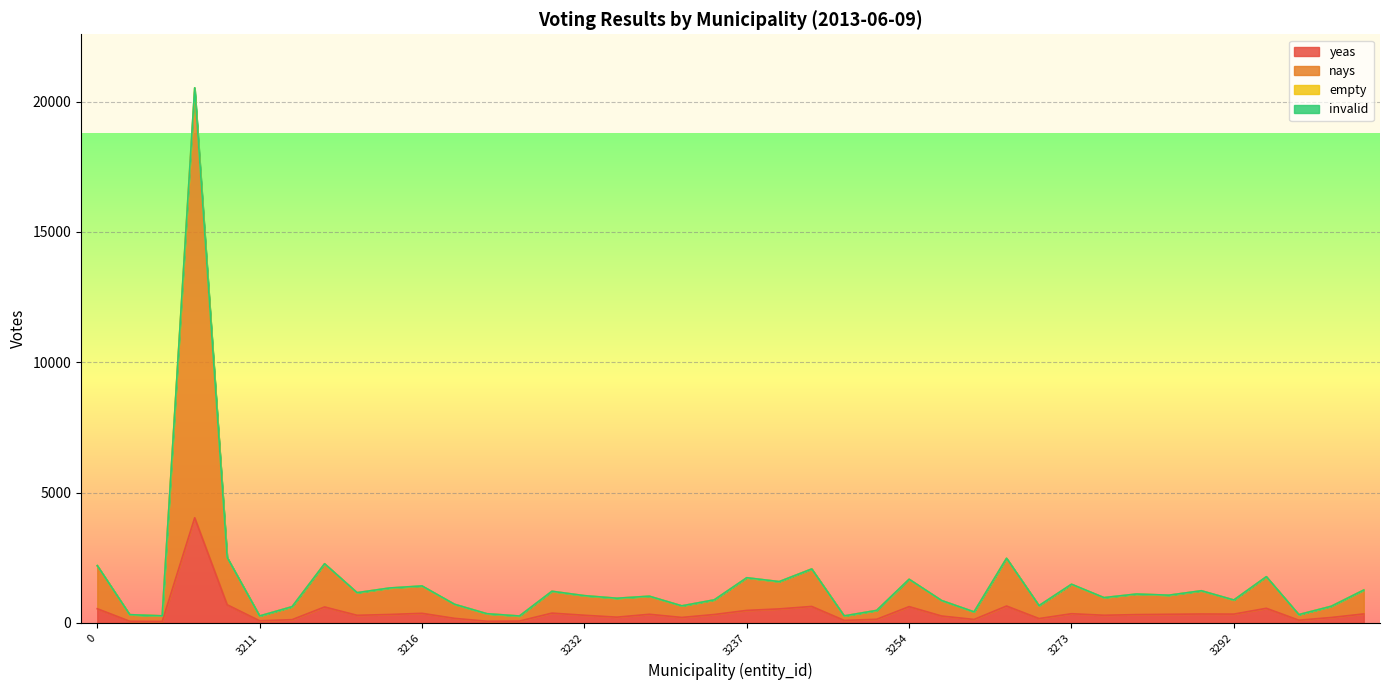

True or false: nays and yeas cross at least once.

False